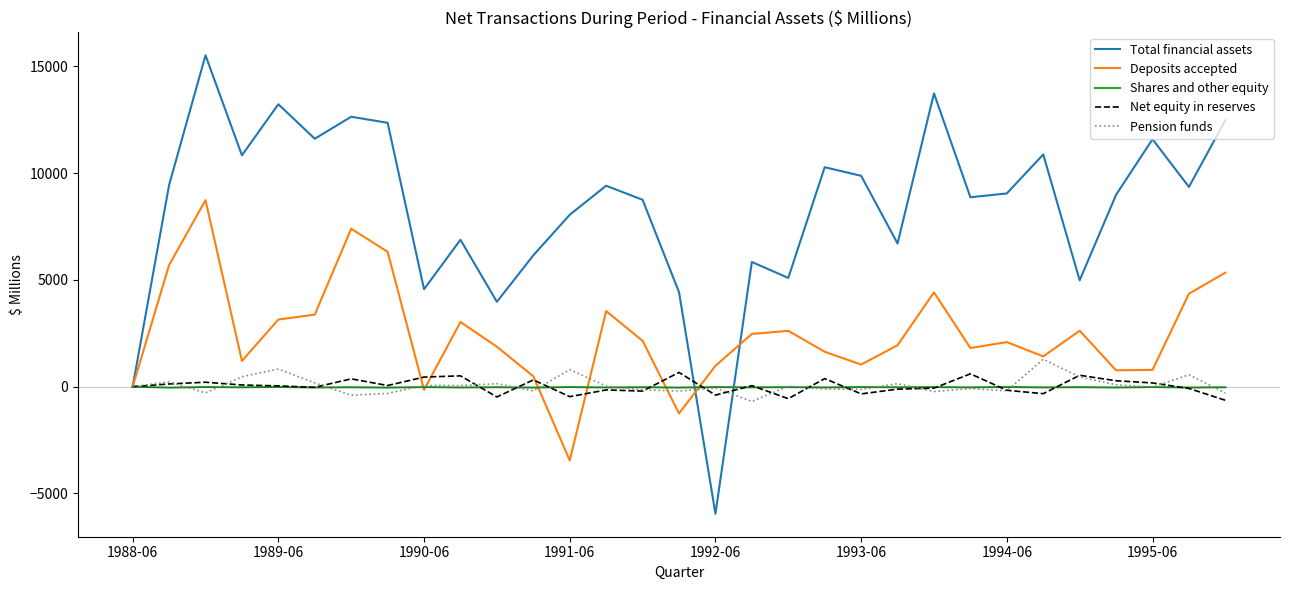

What is the maximum value for Deposits accepted?

8731